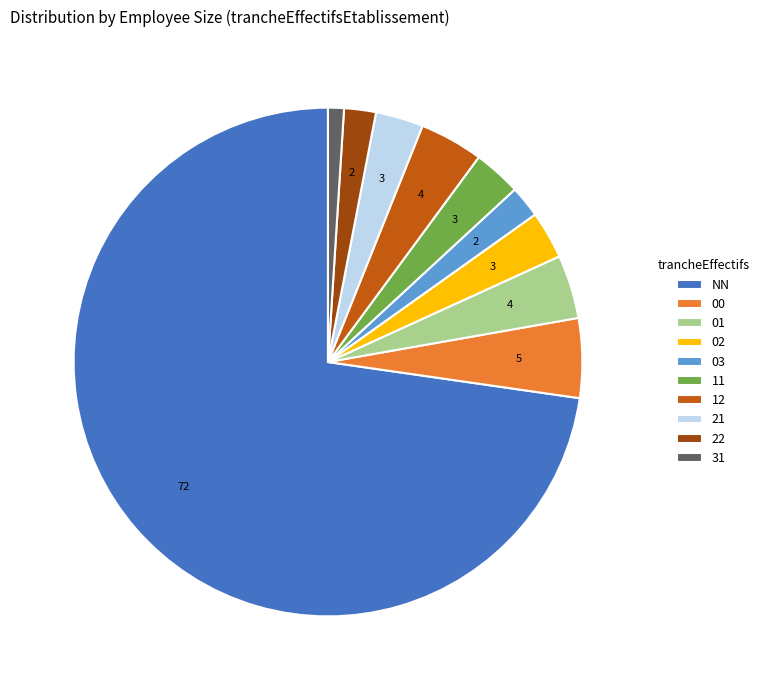

What is the majority slice?

NN